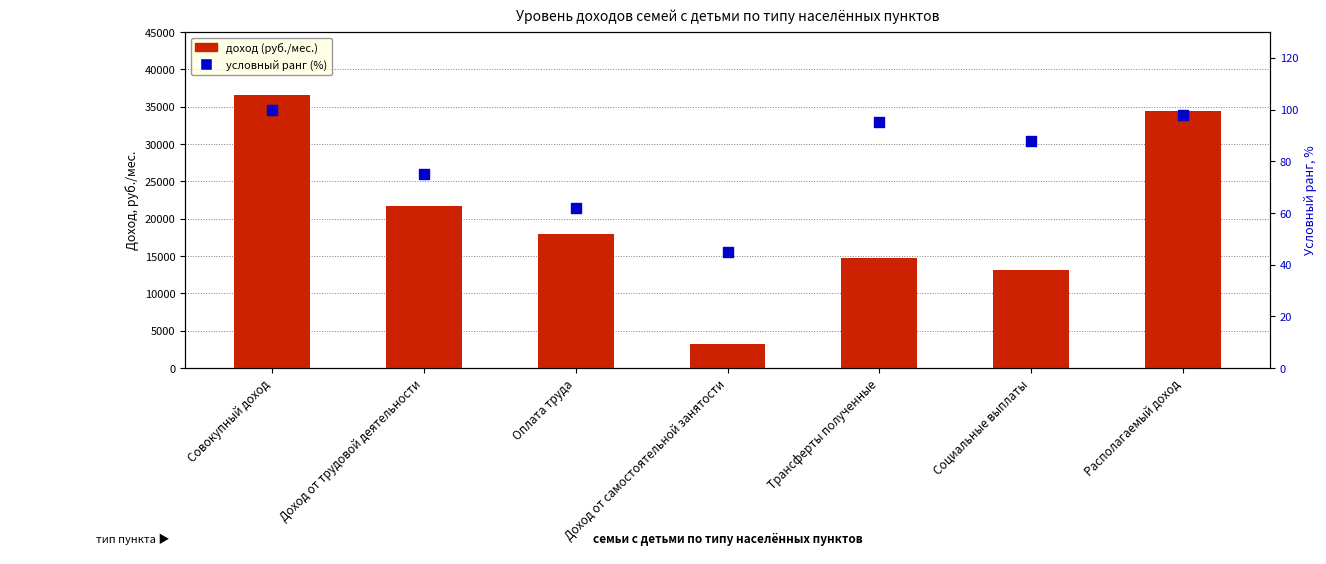

At how many categories does at least one series exceed 447?

7